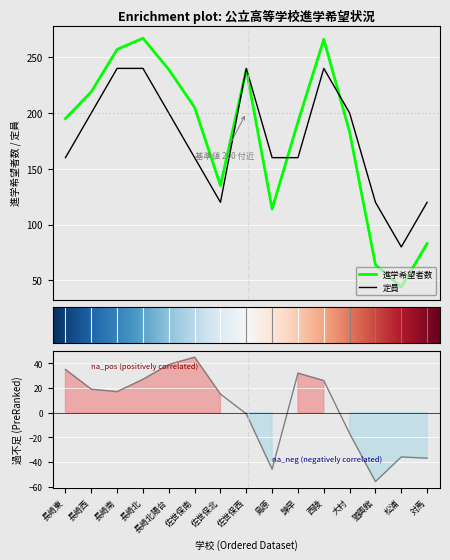

What is the average value of the 進学希望者数 series?

180